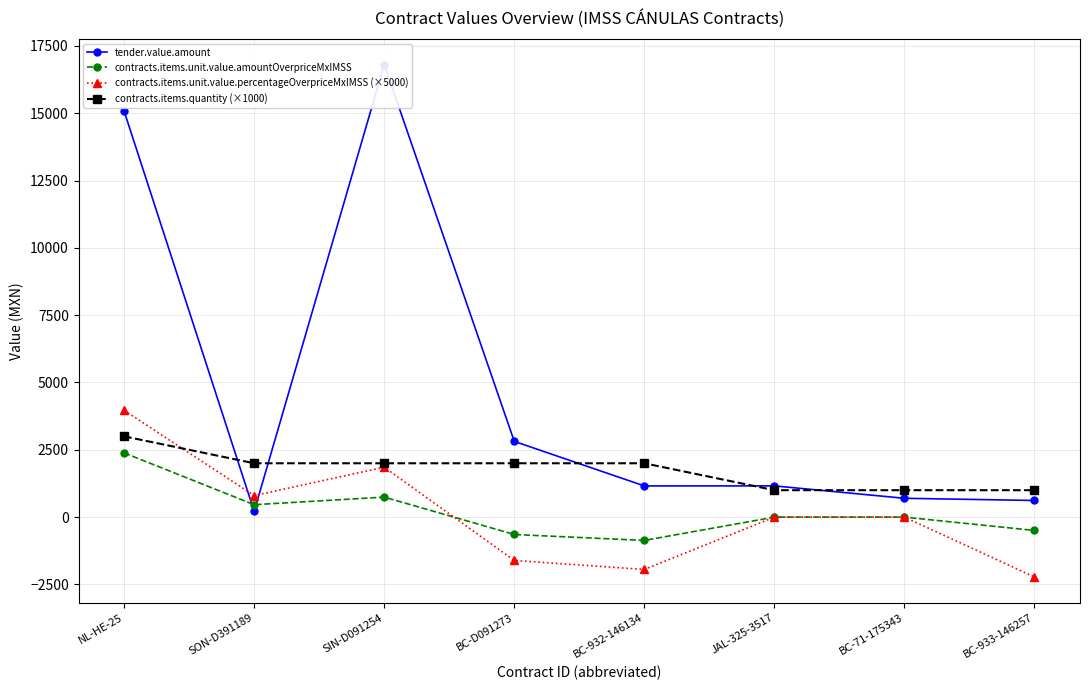

At which category does tender.value.amount reach its first local peak?

SIN-D091254